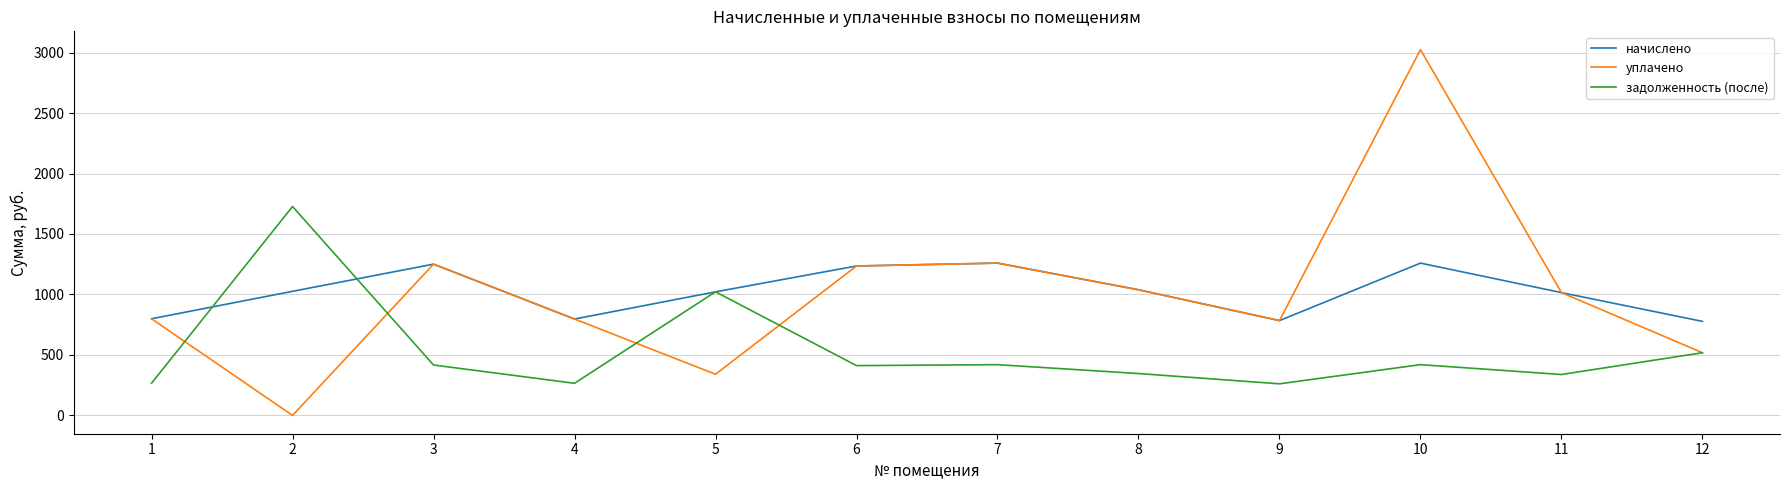

Which series has the largest range (max minus min)?

уплачено